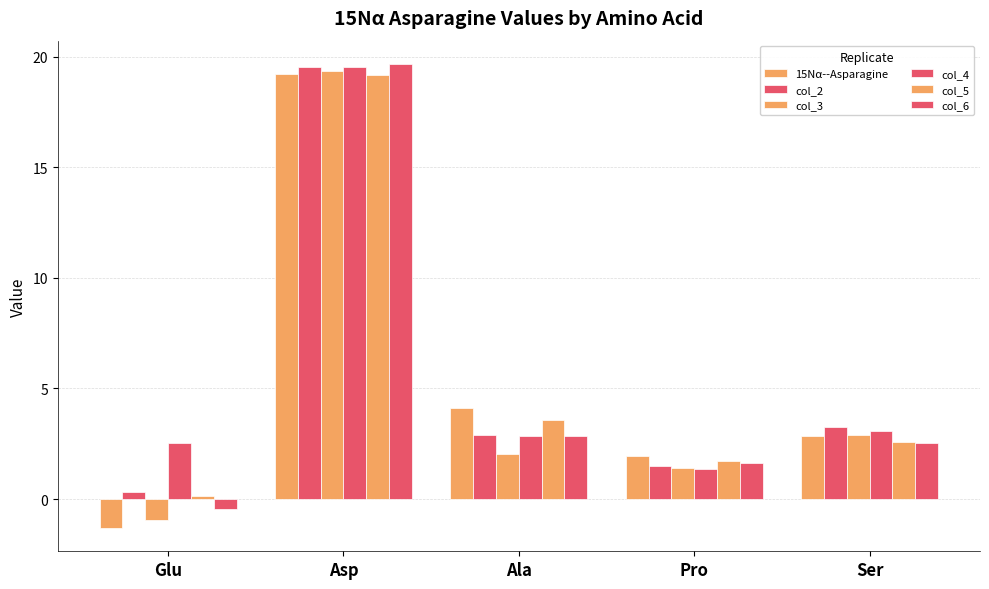

How many negative values does the 15Nα--Asparagine series have?

1